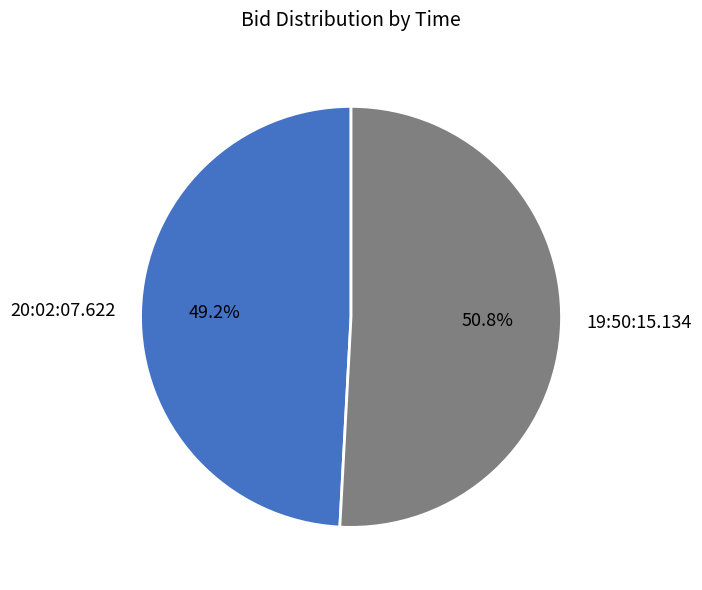

What portion of the pie excludes 20:02:07.622?

50.8%